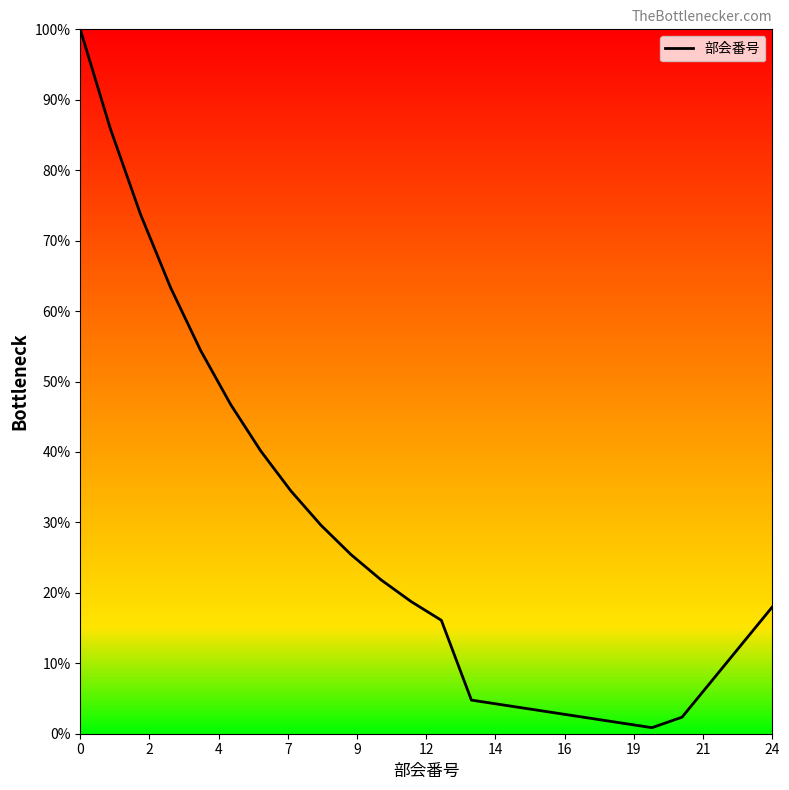

What is the difference between the maximum and minimum values?

99.1